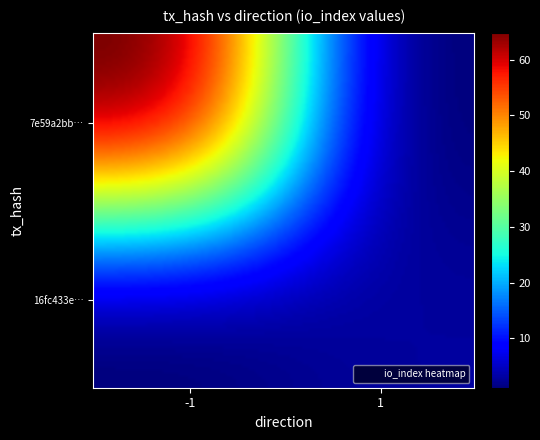

Reading left to right, extract all data points from this chart.

7e59a2bba8d4d4176069e6c0bca8b6dda74c060: -1	67
16fc433ed2039c4eb16dbf79933cdf4ffa0245d: 1	3